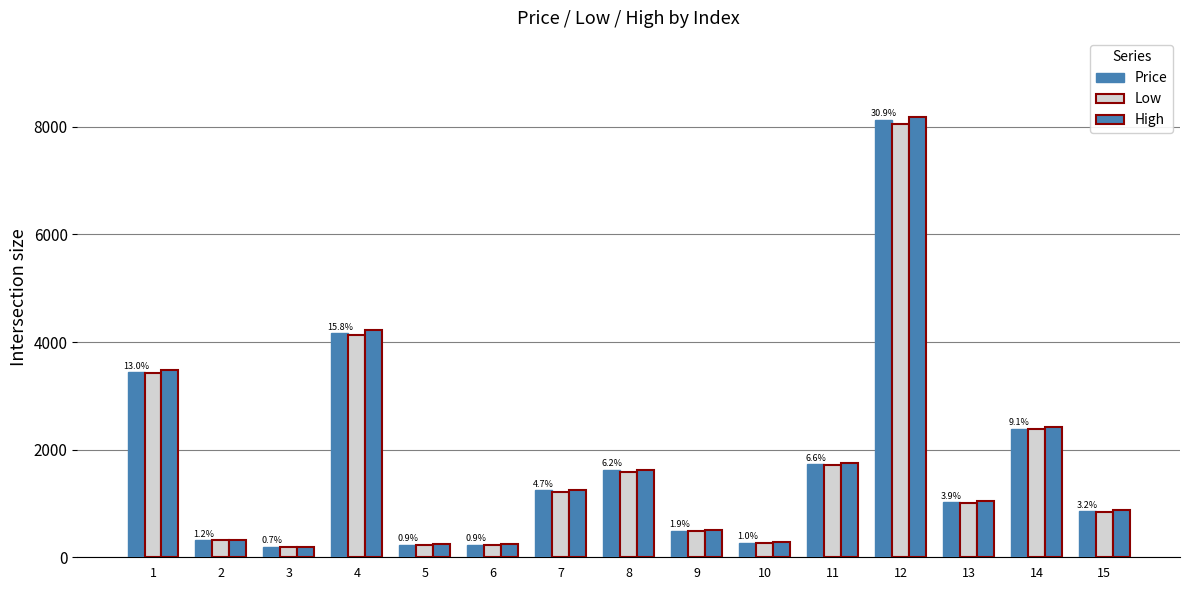

What is the approximate value of High at 9, to the nearest 10?

500